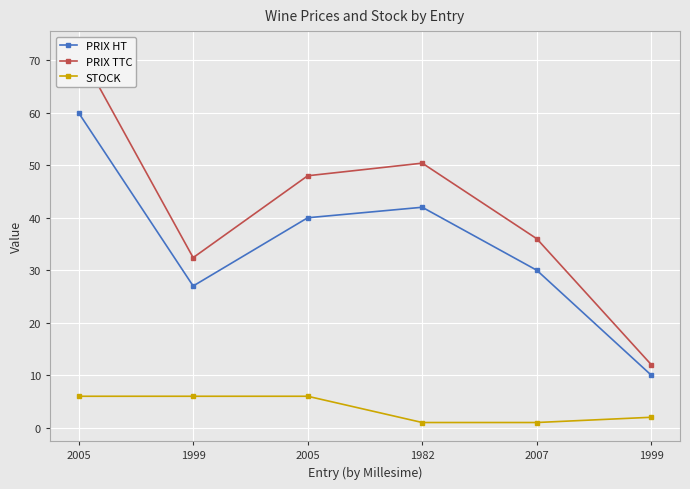

The value of PRIX TTC at 1999 is 54.6. True or false?

False